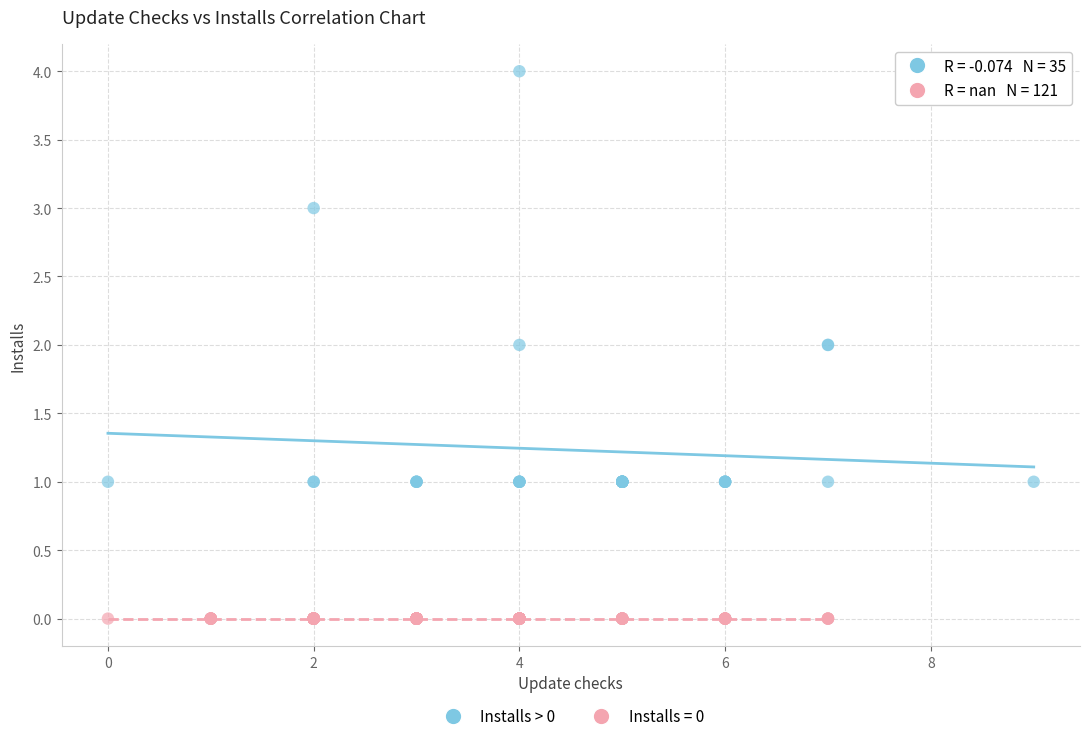

Which series contains the highest Y value?

Installs > 0